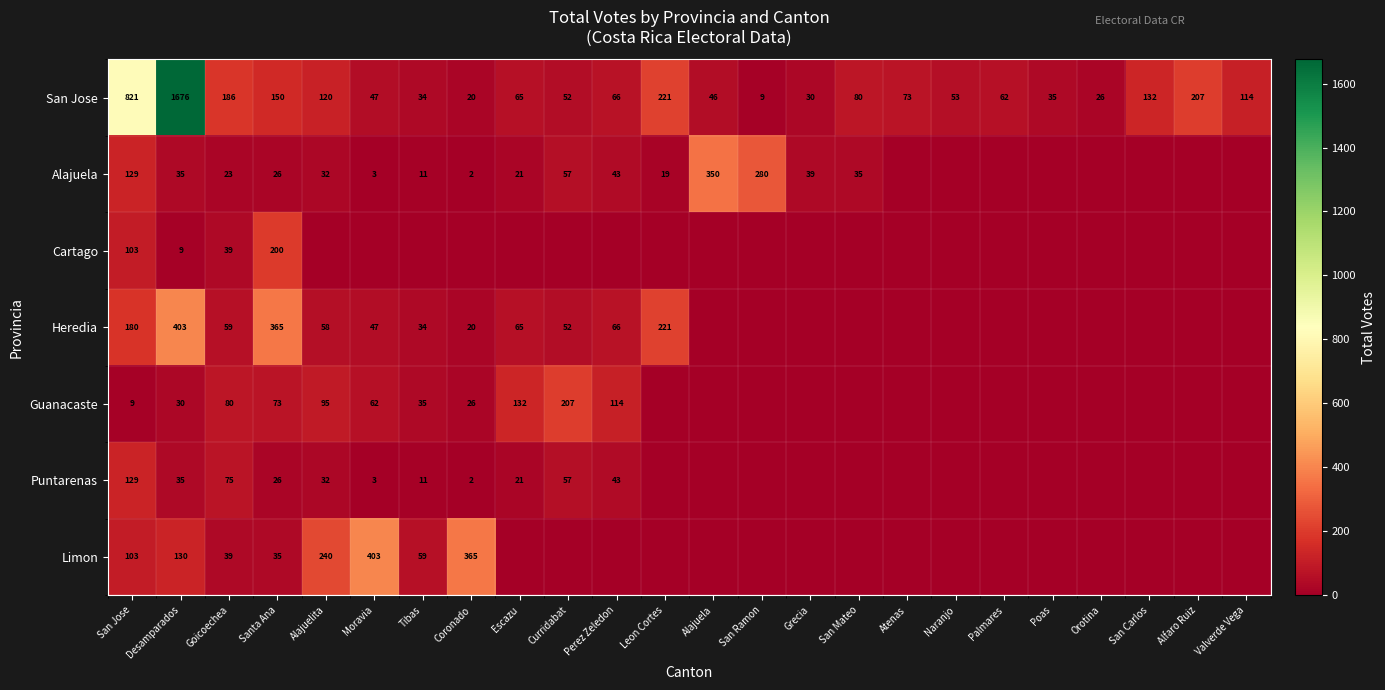

What is the total value across all series at Atenas?

73